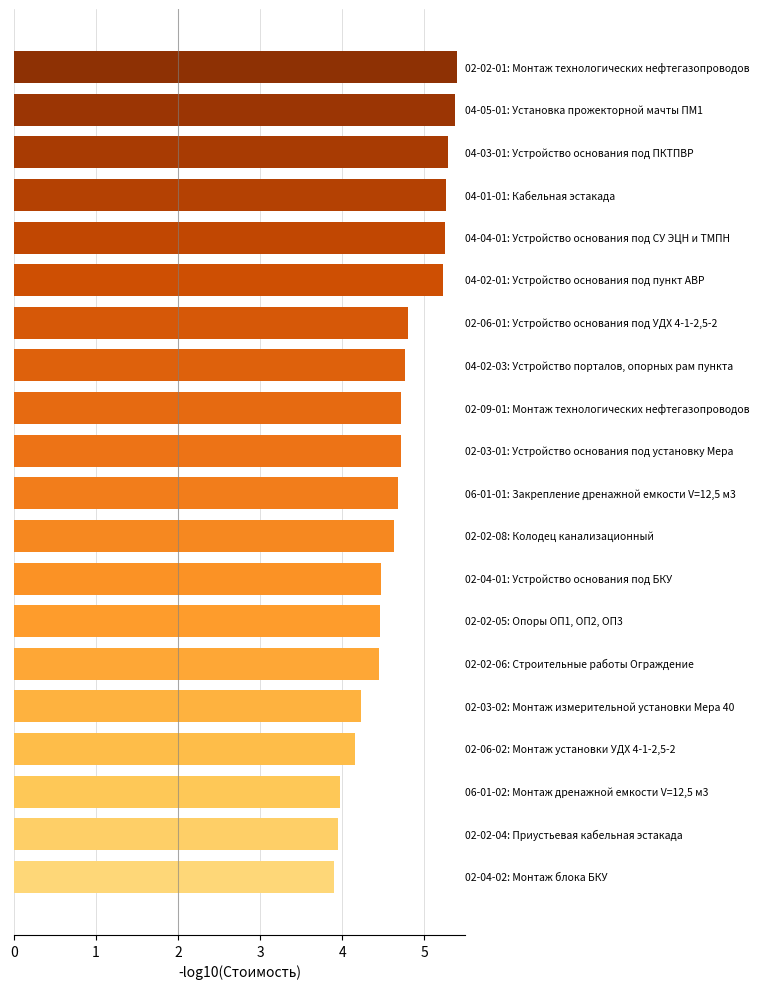

What is the maximum value shown in the chart?

5.4